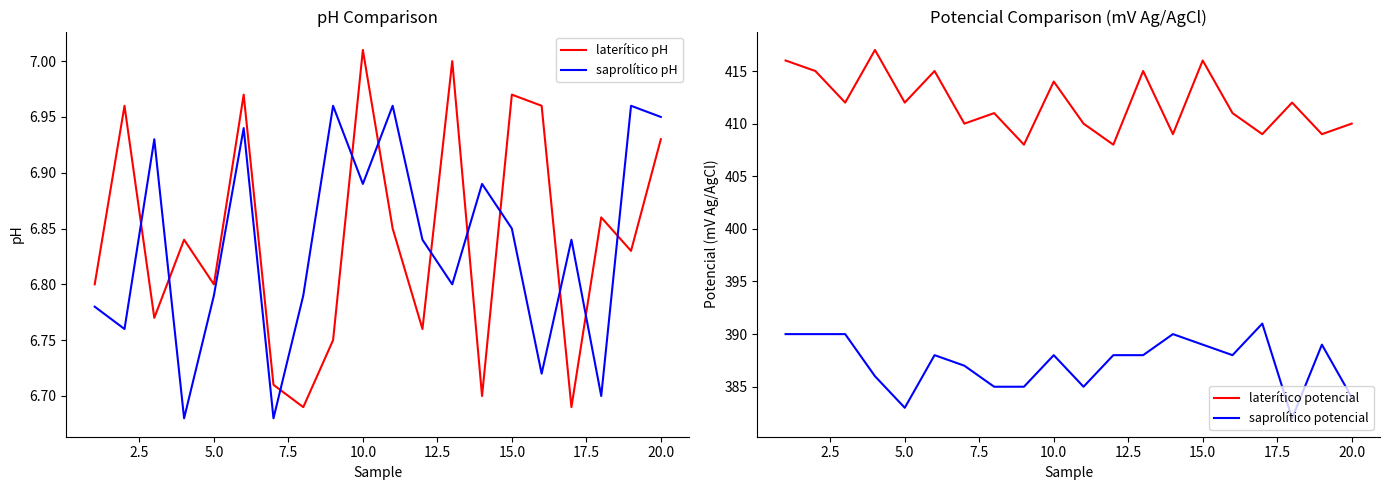

At which label does laterítico pH reach its peak?

10.0